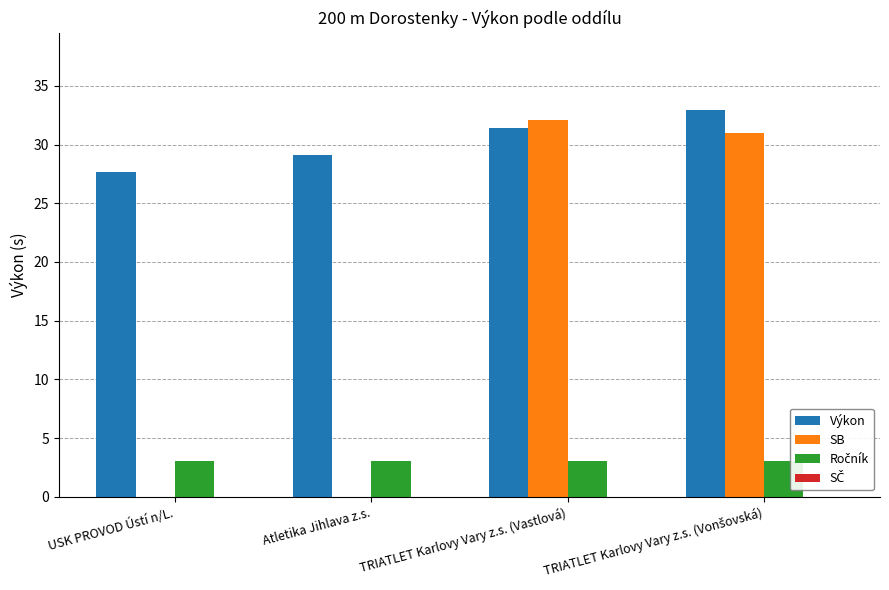

How many series are shown in this chart?

4